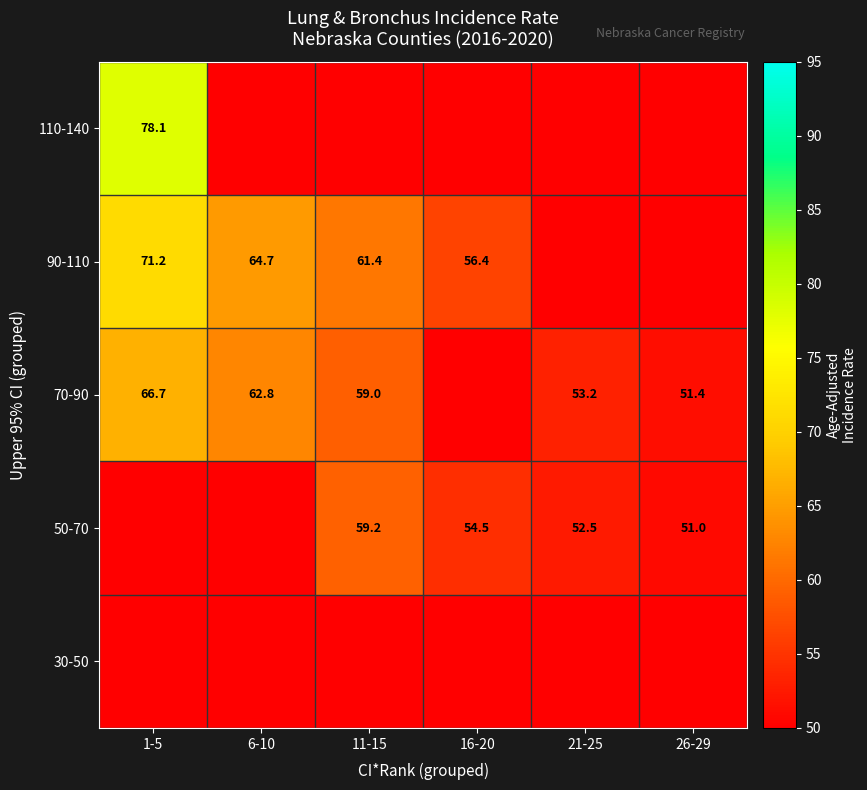

The value of 70-90 at 11-15 is 22.3. True or false?

False